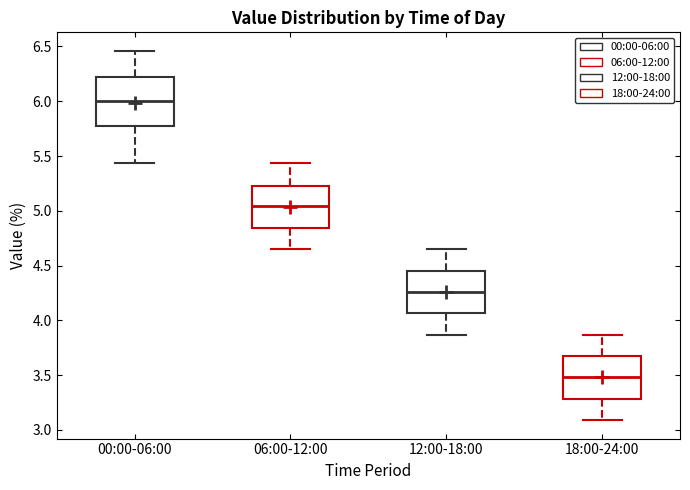

Which box is the tallest, from its lower edge to its upper edge?

00:00-06:00